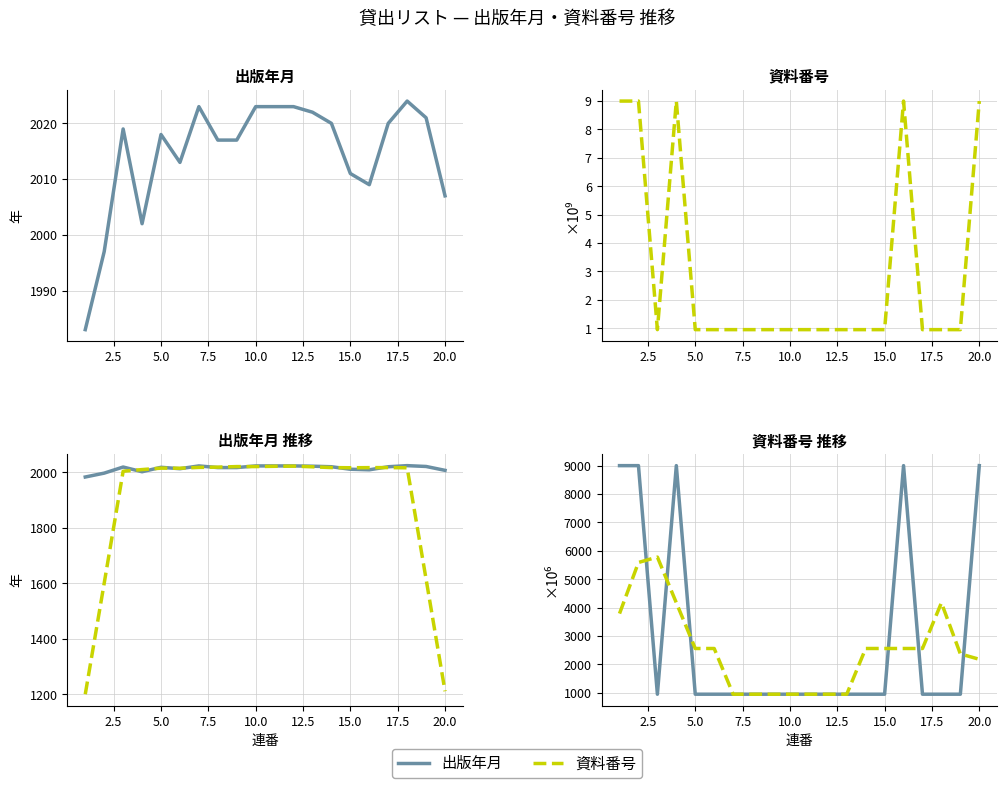

How many interior local peaks does the 出版年月 (smoothed) series have?

3